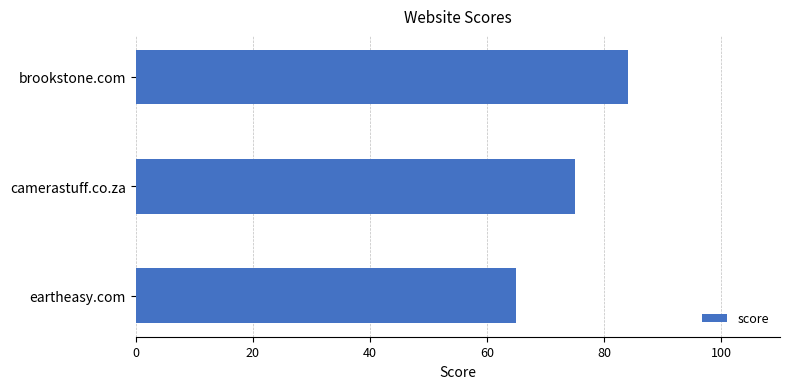

What is the average value?

75